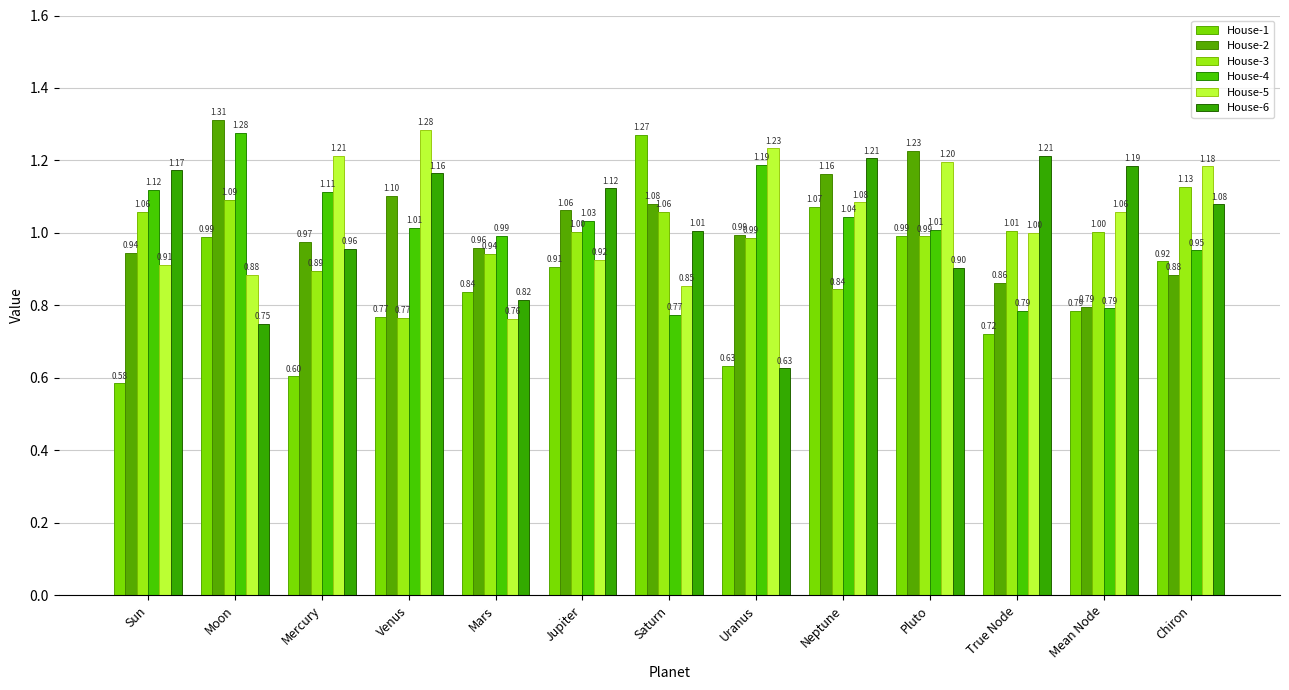

Which series has the largest total across all categories?

House-5